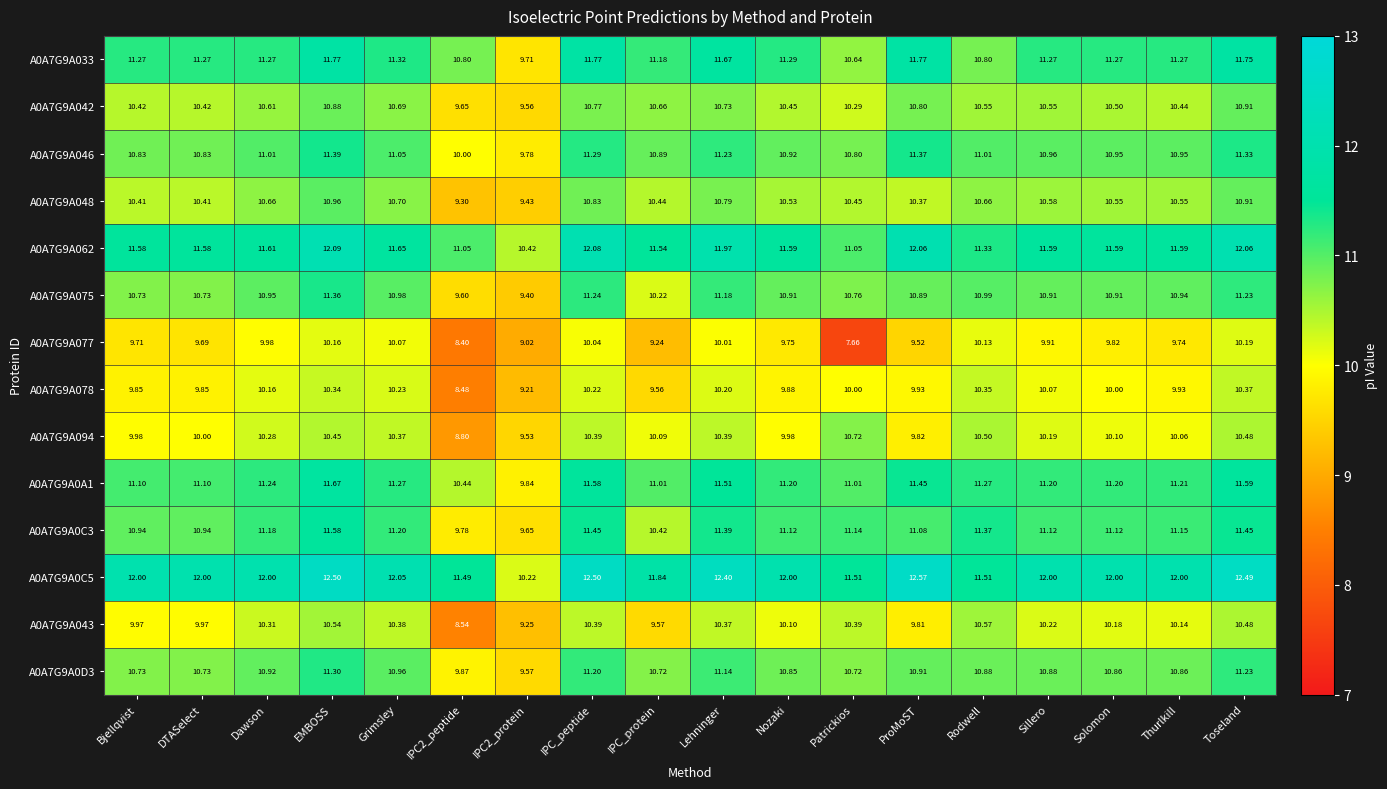

What is the greatest value displayed?

12.6